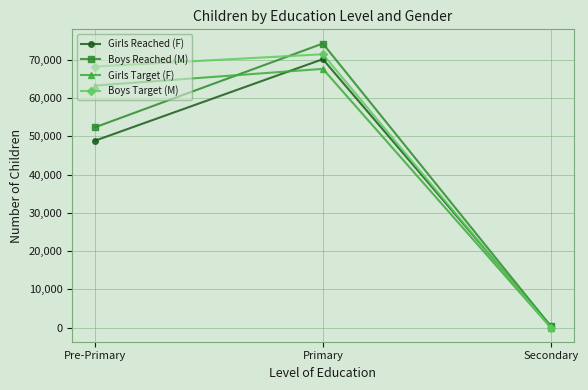

How many positive values does the Boys Target (M) series have?

2